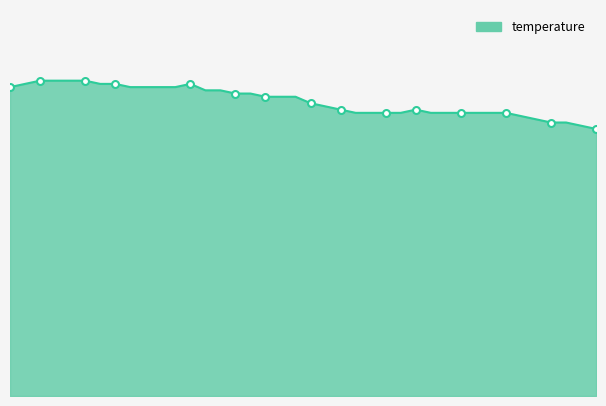

Does the chart display data point markers on the line(s)?

No